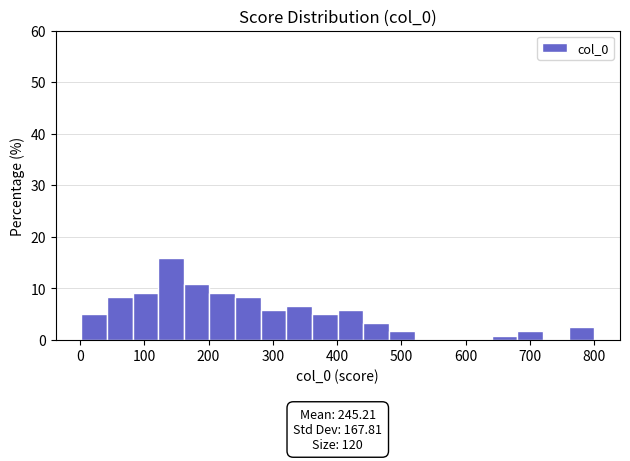

Around what value on the x-axis is the tallest bar? Give the approximate position of its centre, as read against the axis.

140